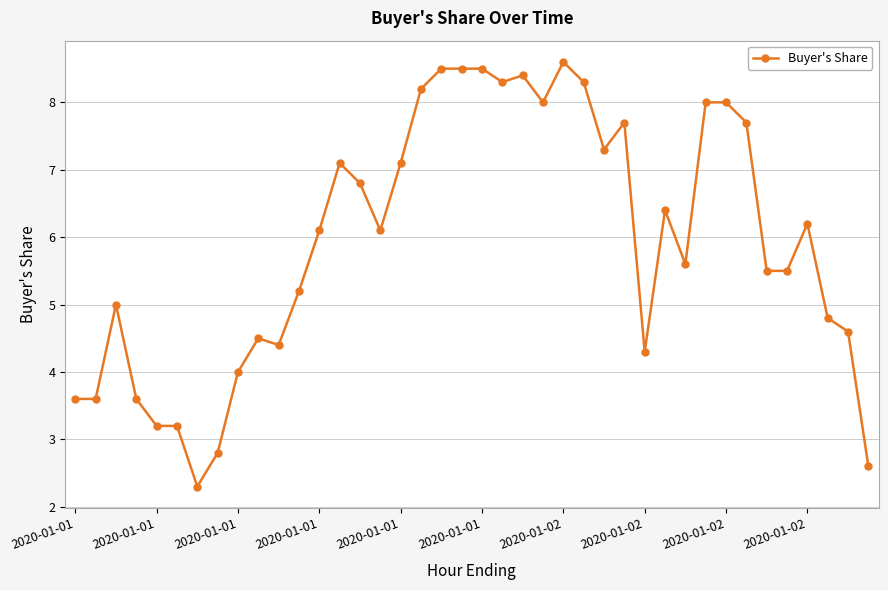

What is the difference between the maximum and second lowest values?

6.0